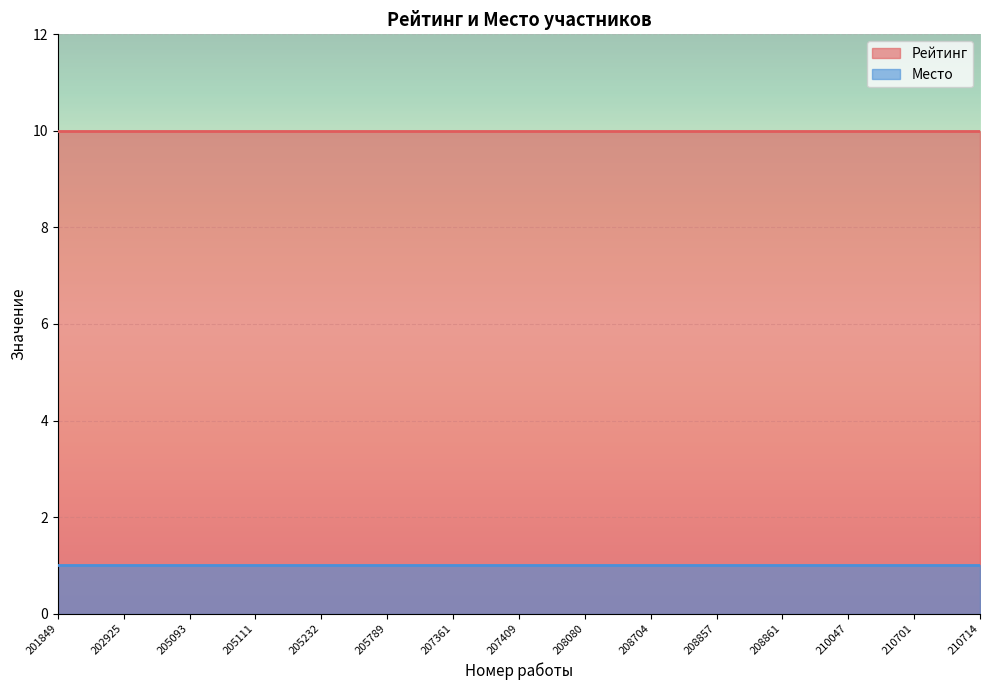

What is the value of the Место point at the 11th from the left?

1